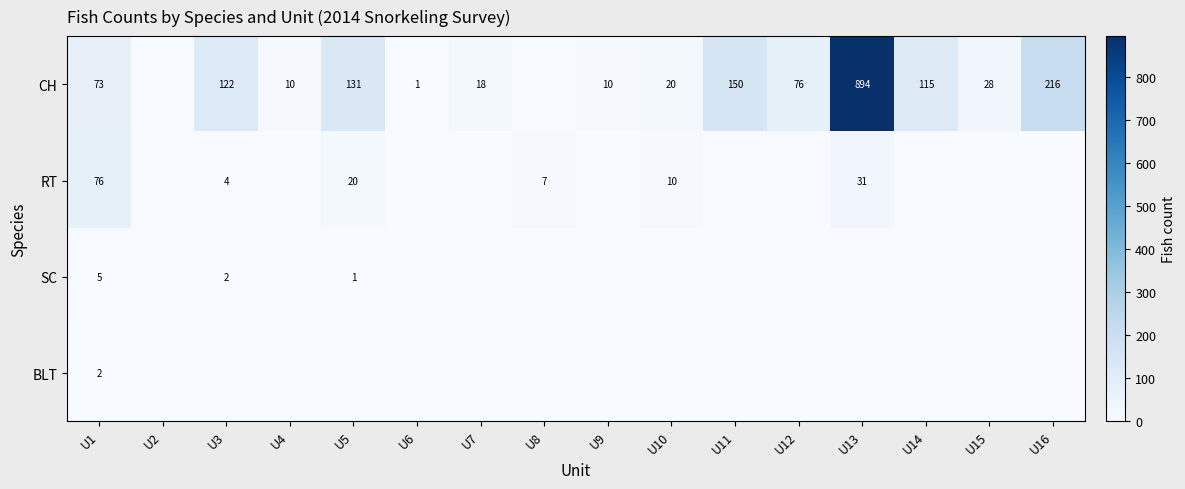

What is the total value across all series at U16?

216